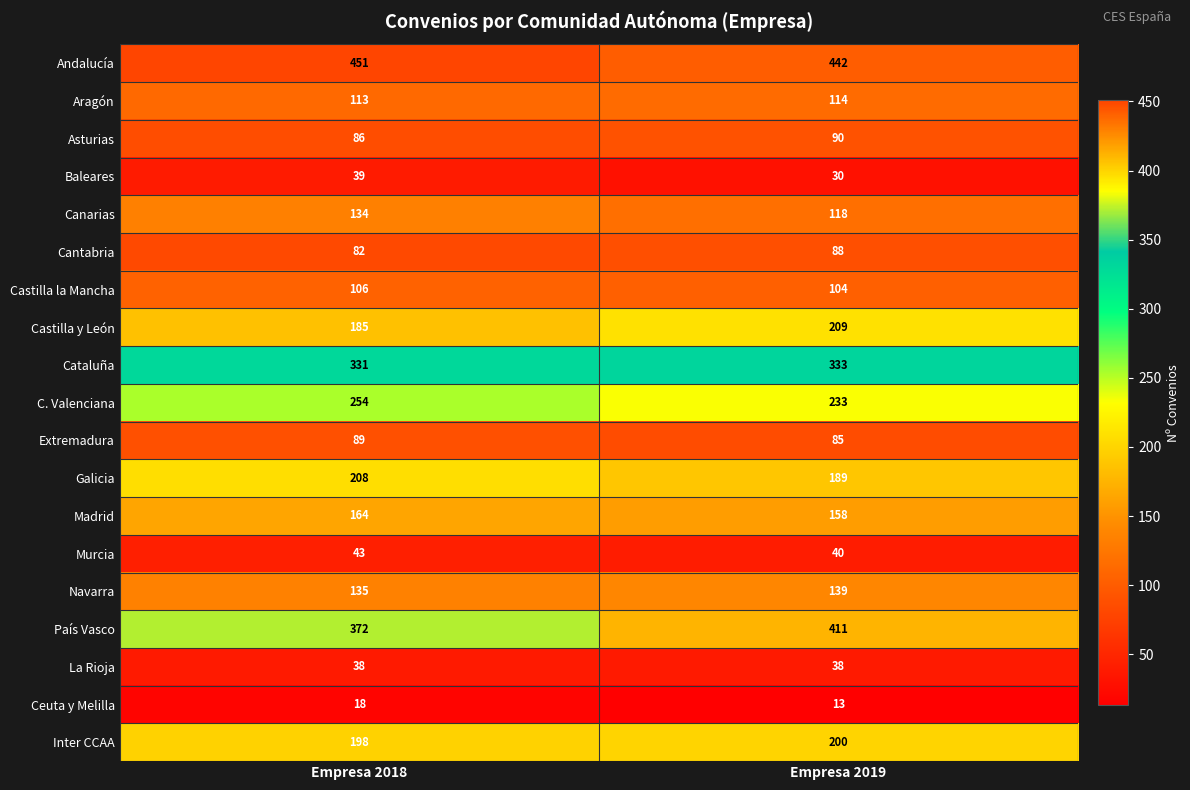

The value of Castilla y León at Empresa 2018 is 185. True or false?

True